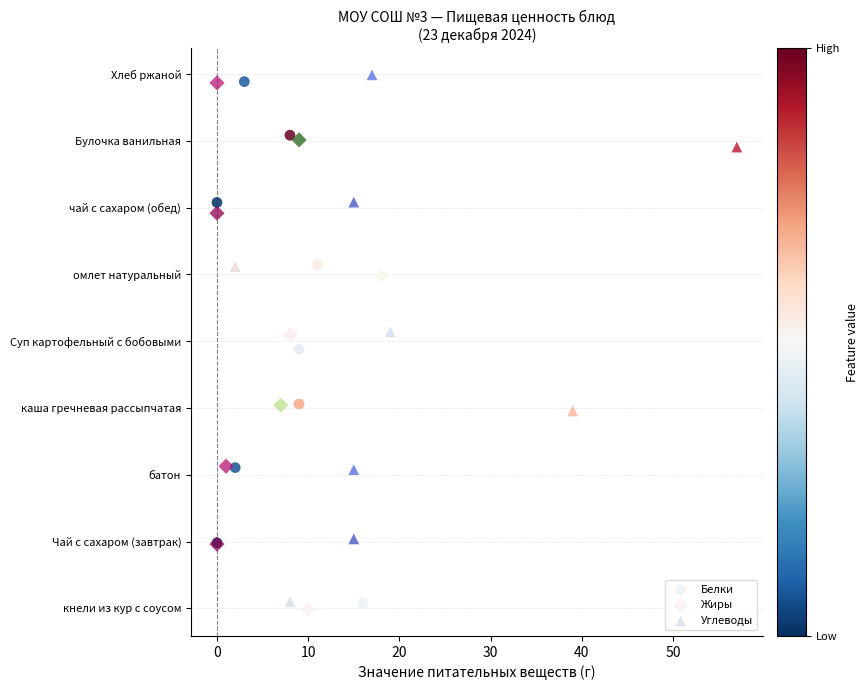

What are all the series names shown in the legend?

Белки, Жиры, Углеводы